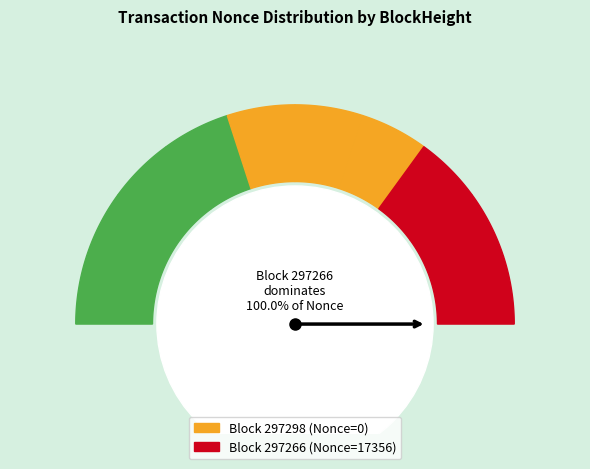

Which has a higher value, 297266 or 297298?

297266